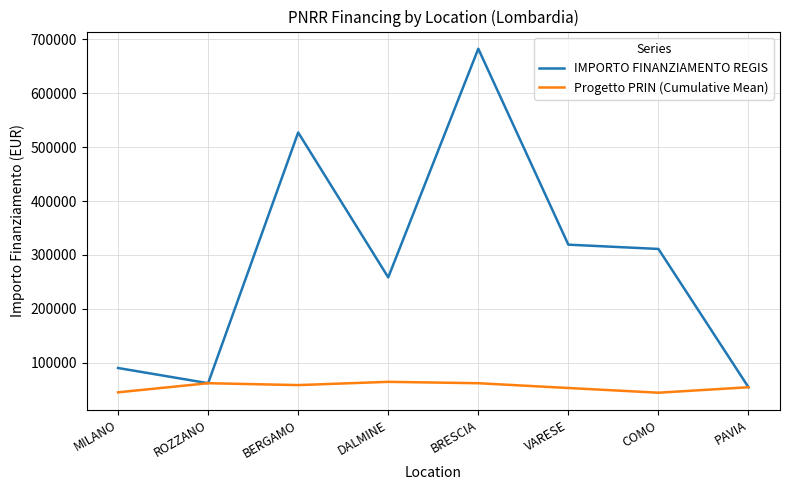

At which category is the sum across all series the highest?

BRESCIA